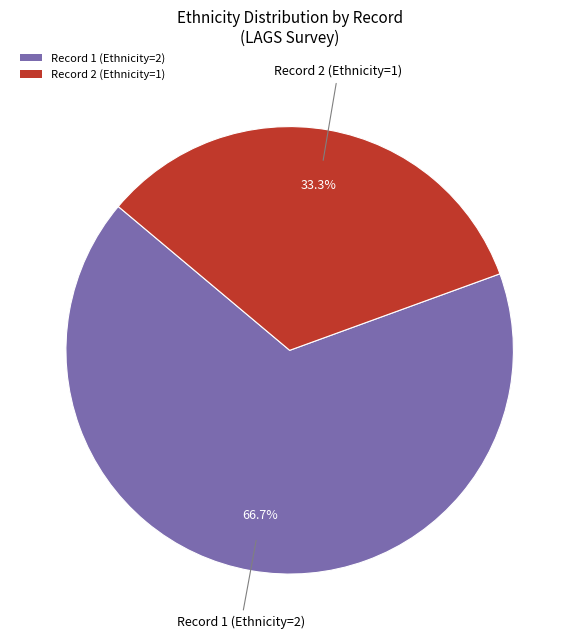

To the nearest percent, what is the average slice percentage?

50%